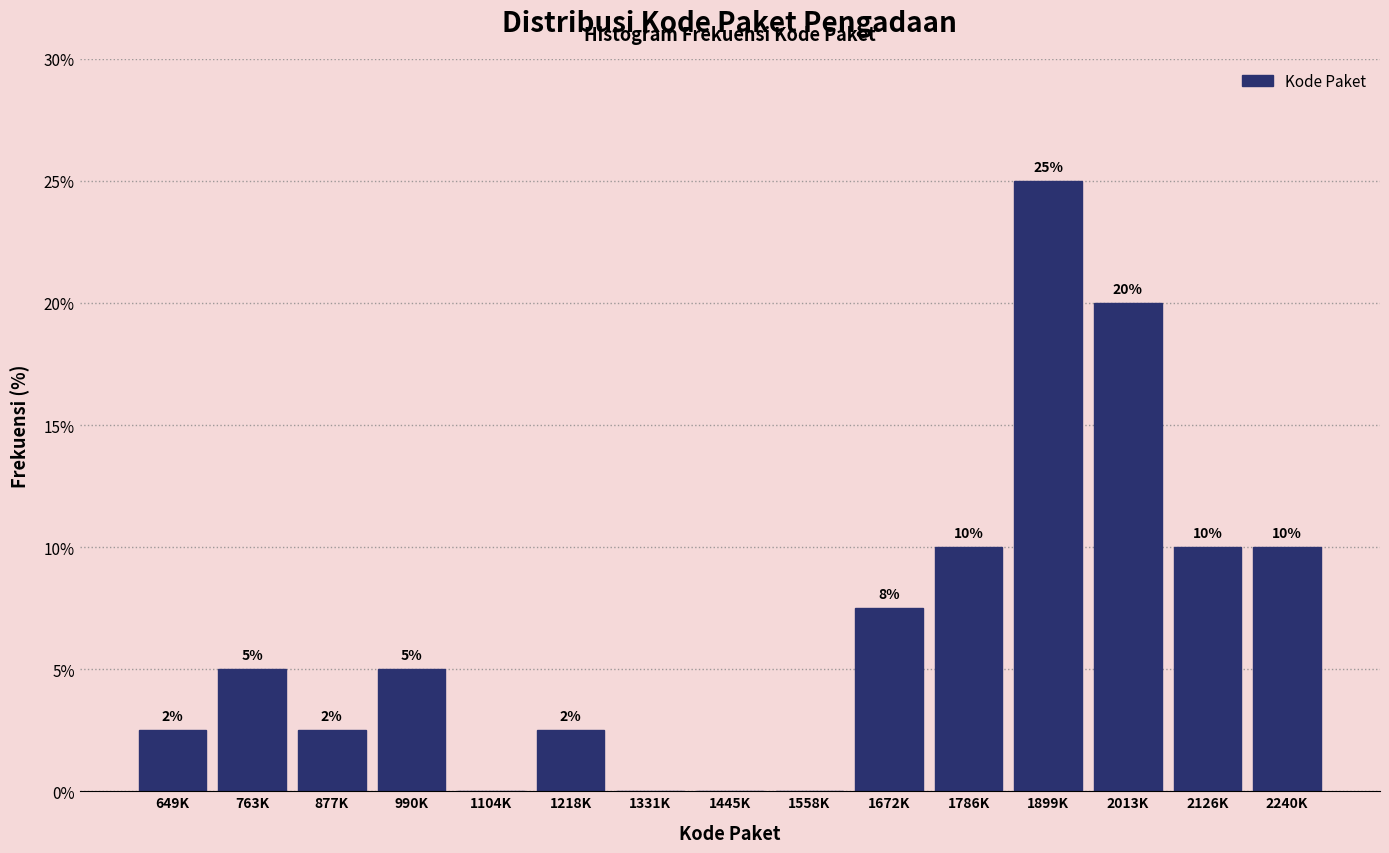

What is the greatest value displayed?

25.0